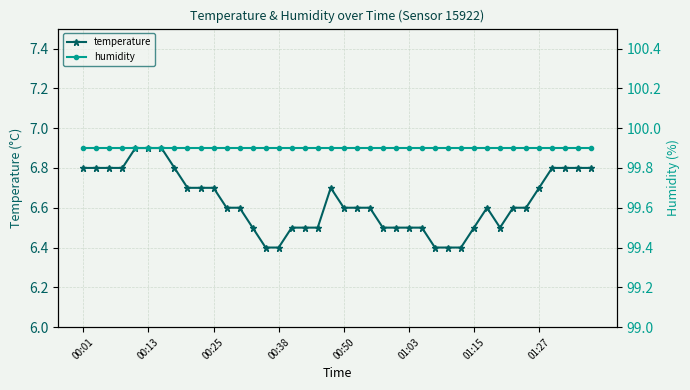

Does the chart have visible grid lines?

Yes